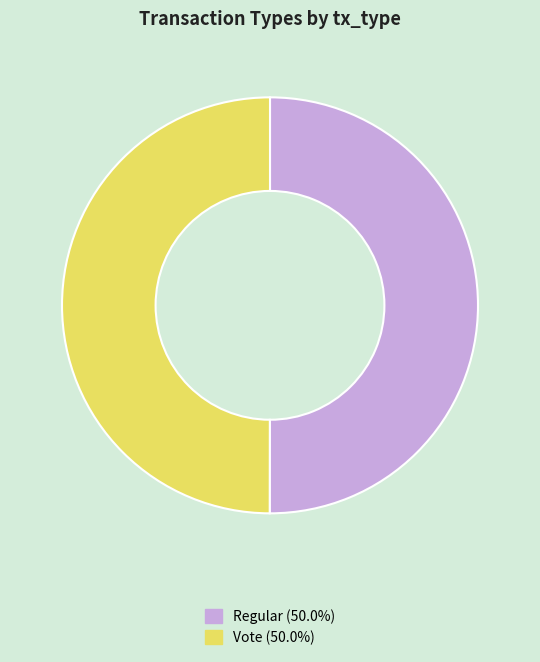

What is the ratio of the value at Vote to the value at Regular?

1.0